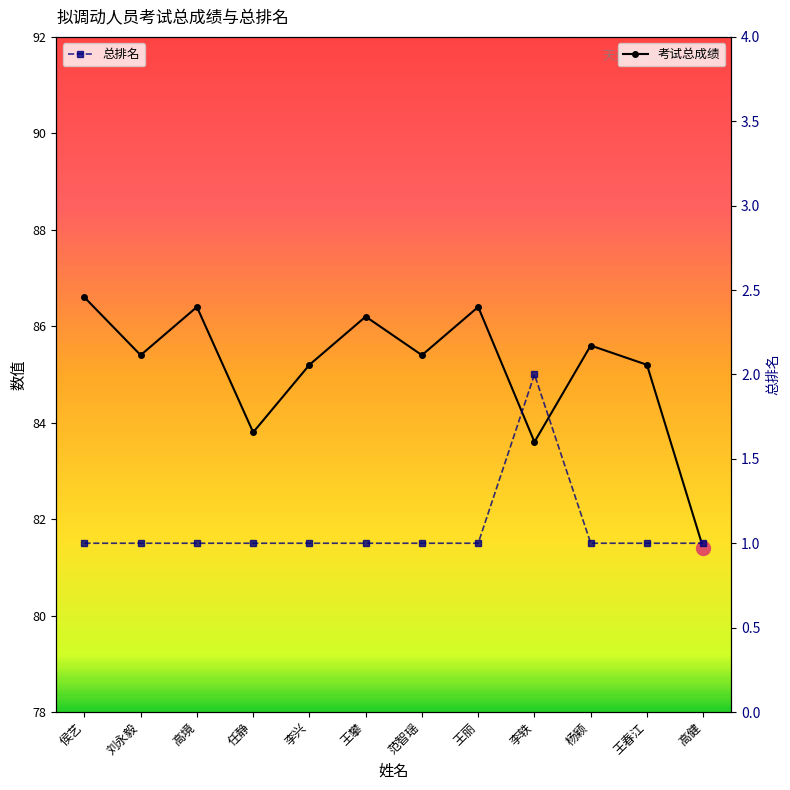

Which has a higher value, 李兴 or 王攀?

王攀